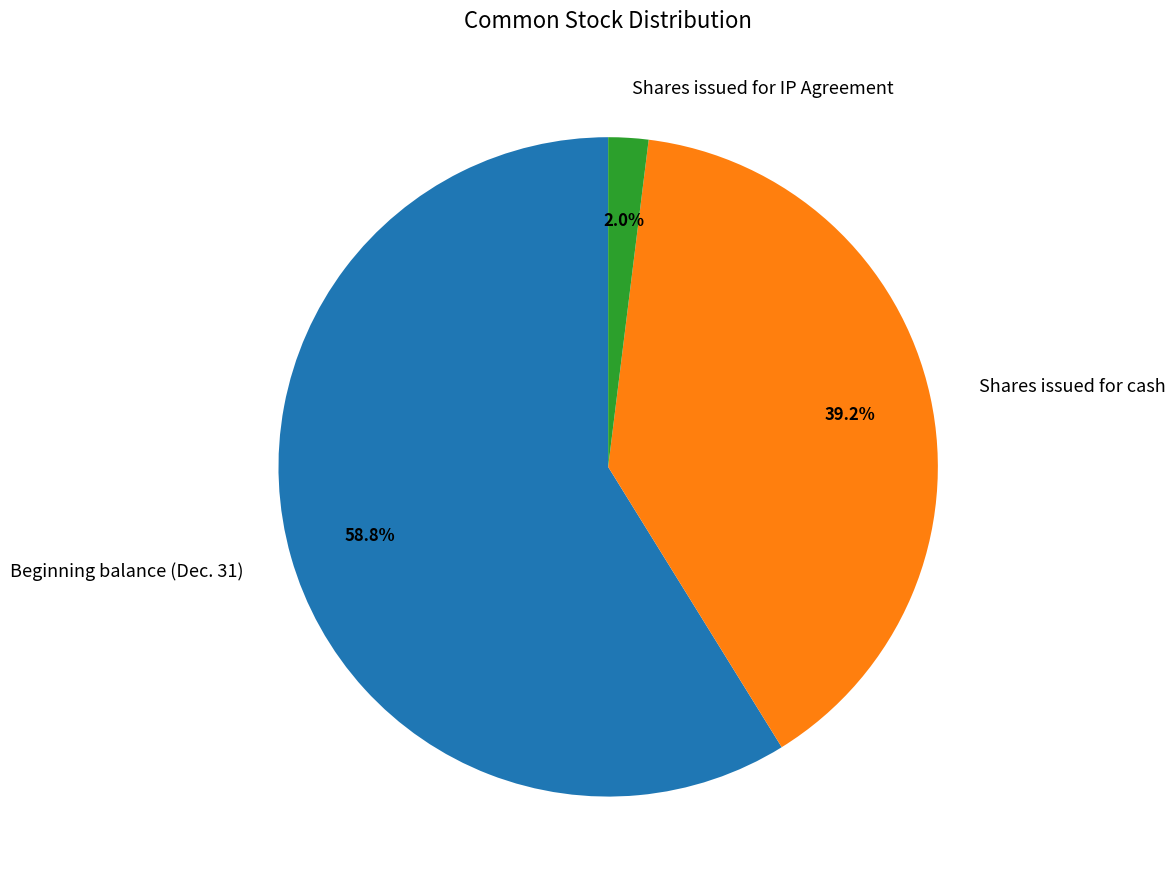

Which category has the biggest portion of the pie?

Beginning balance (Dec. 31)